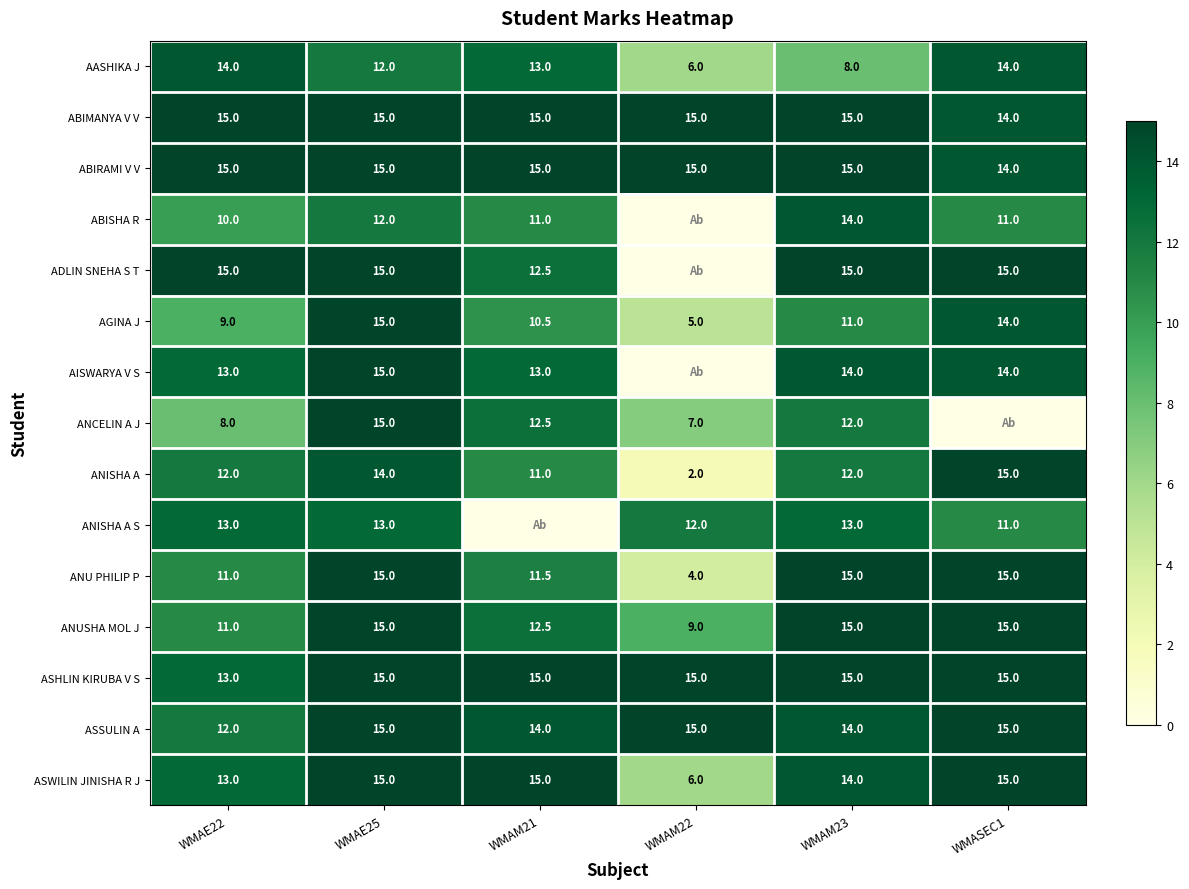

What is the difference between the ABISHA R values at WMAM23 and WMAE22?

4.0